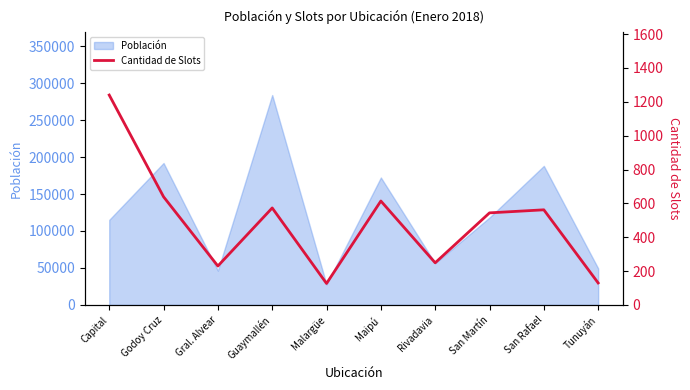

Which category has the lowest value in the Población series?

Malargüe